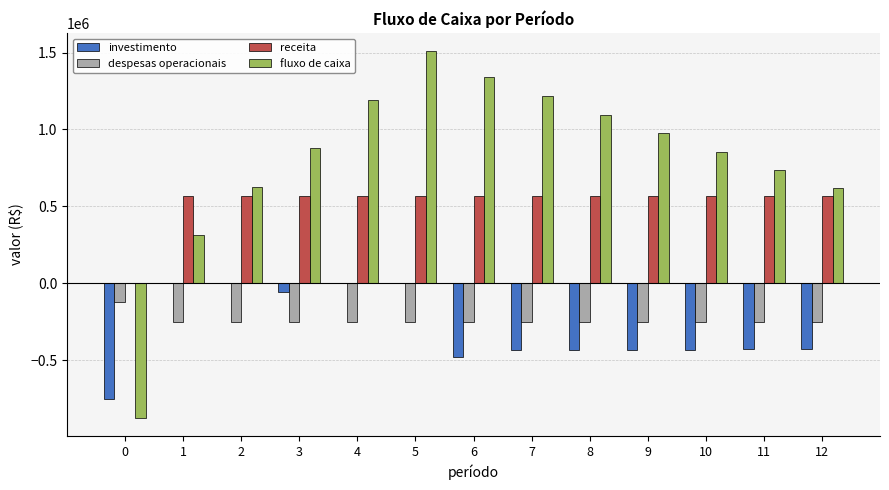

How many distinct data groups are displayed?

4